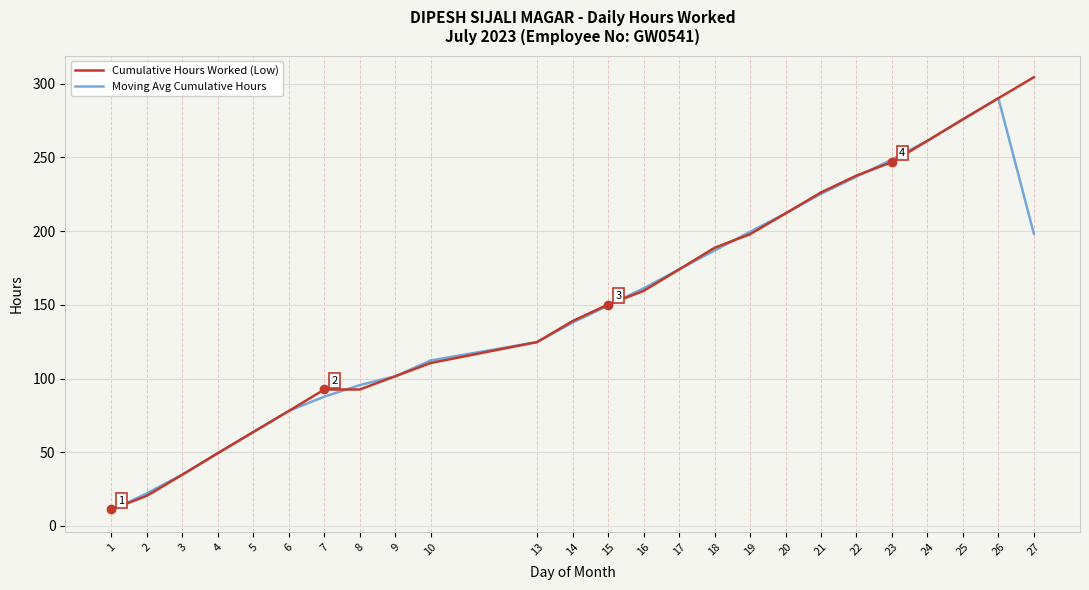

Where is Cumulative Hours Worked (Low) nearest to the value 157?

16